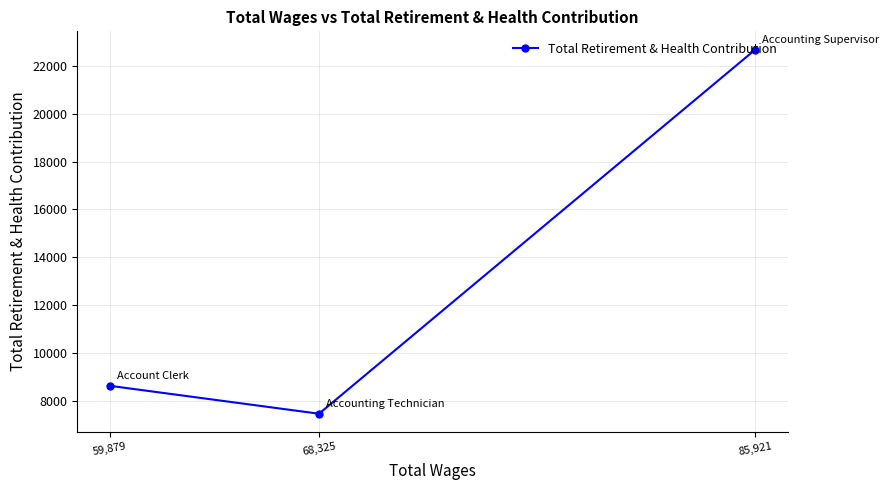

What is the greatest value displayed?

22692